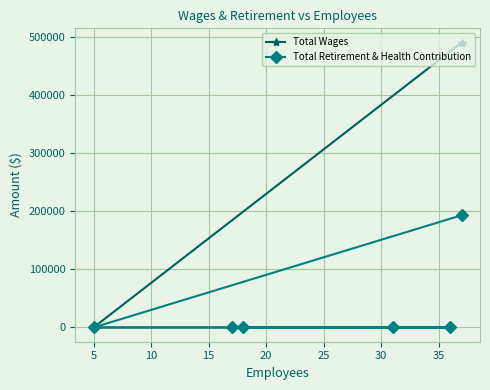

What is the maximum value for Total Retirement & Health Contribution?

192863